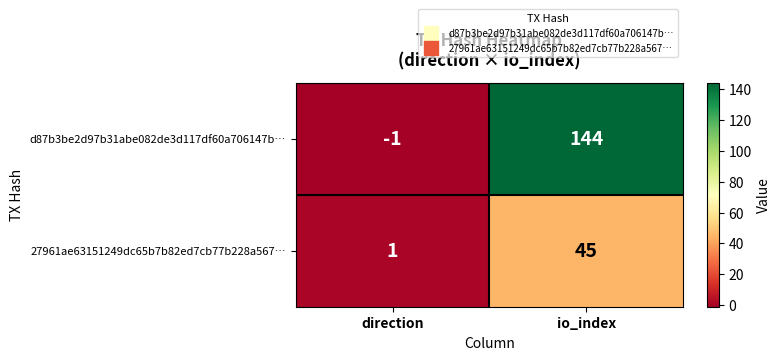

What value does the 27961ae63151249dc65b7b82ed7cb77b228a567… series have at io_index, to the nearest 5?

45